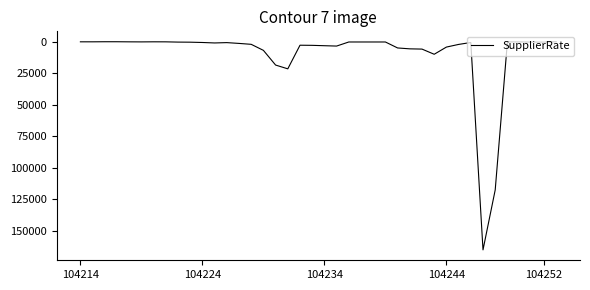

What is the maximum value shown in the chart?

165000